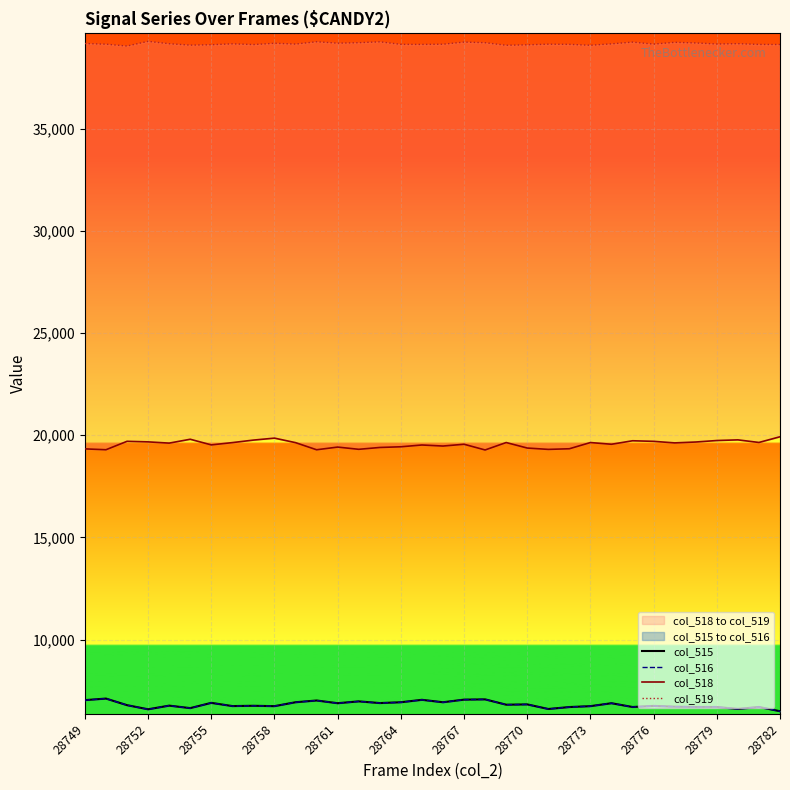

How many values in the col_518 series are below 19624?

17